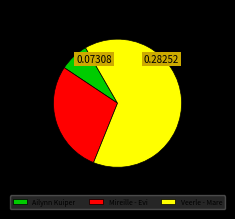

Count the number of slices in the pie.

3